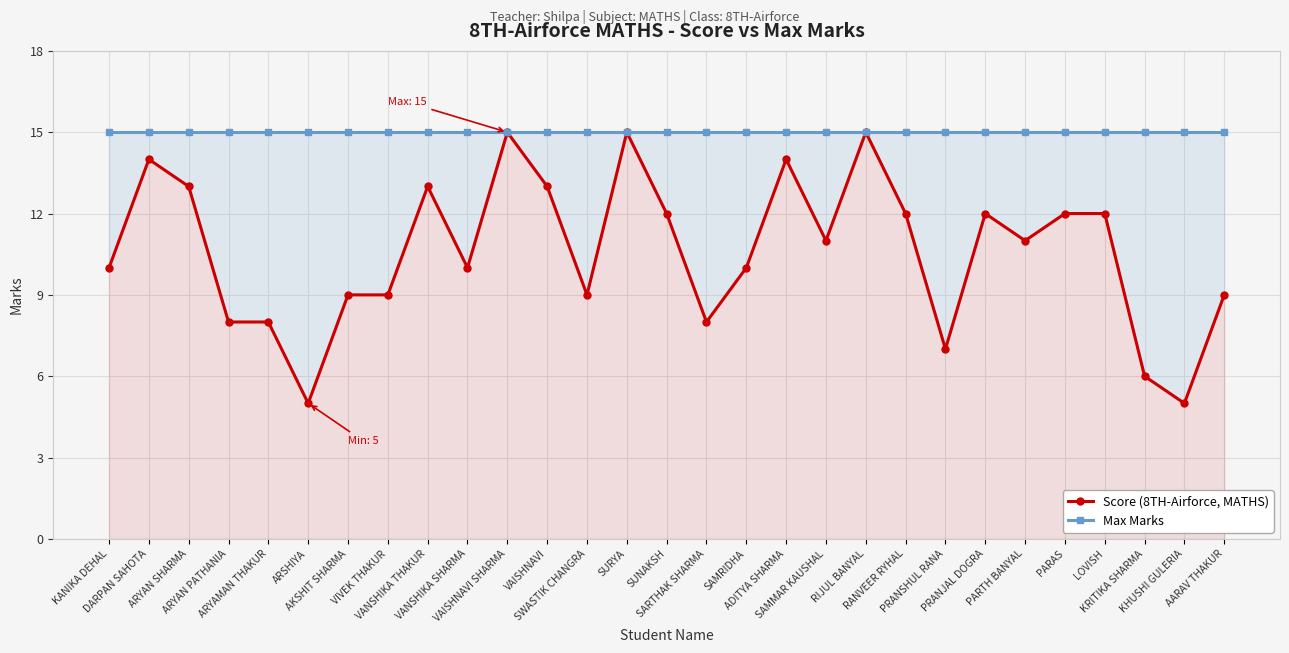

At which category does Score (8TH-Airforce, MATHS) reach its first local peak?

DARPAN SAHOTA